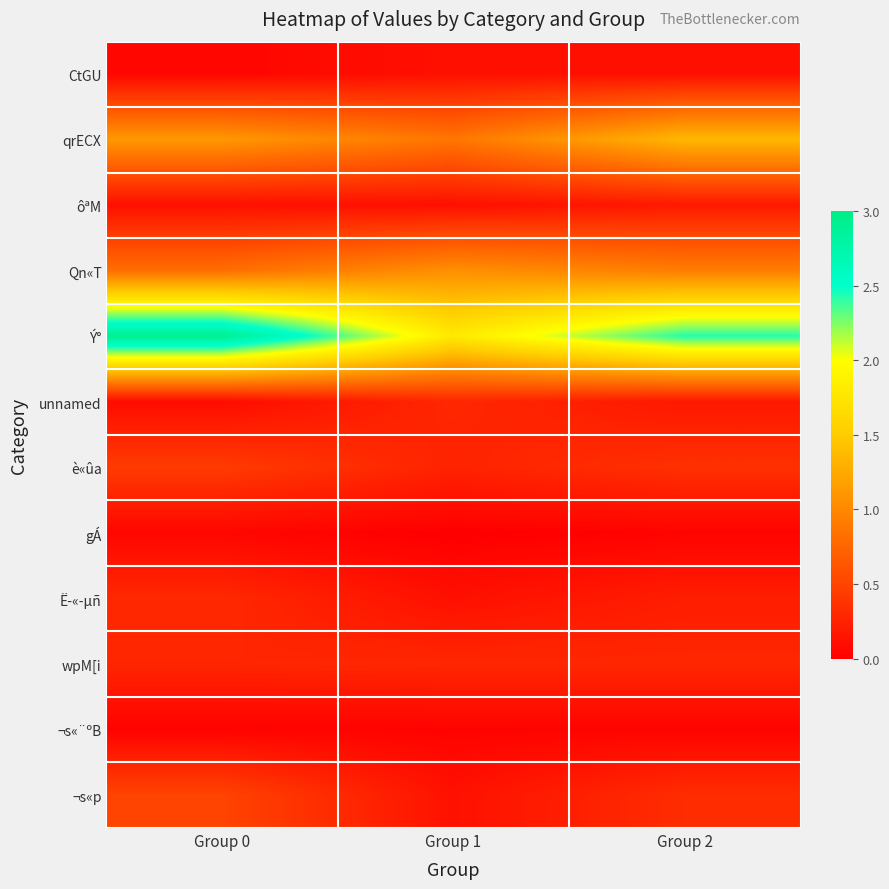

At which category is the sum across all series the highest?

Group 0